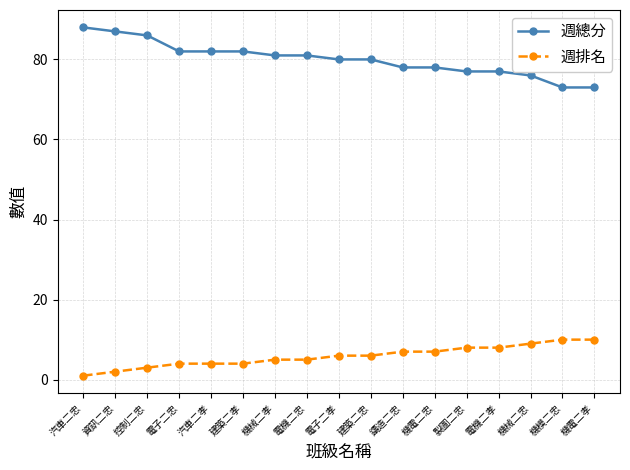

Reading right to left, list all the values displayed in this chart.

週總分: 機電二孝=73	機模二忠=73	機械二忠=76	電機二孝=77	製圖二忠=77	機電二忠=78	鑄造二忠=78	建築二忠=80	電子二孝=80	電機二忠=81	機械二孝=81	建築二孝=82	汽車二孝=82	電子二忠=82	控制二忠=86	資訊二忠=87	汽車二忠=88
週排名: 機電二孝=10	機模二忠=10	機械二忠=9	電機二孝=8	製圖二忠=8	機電二忠=7	鑄造二忠=7	建築二忠=6	電子二孝=6	電機二忠=5	機械二孝=5	建築二孝=4	汽車二孝=4	電子二忠=4	控制二忠=3	資訊二忠=2	汽車二忠=1